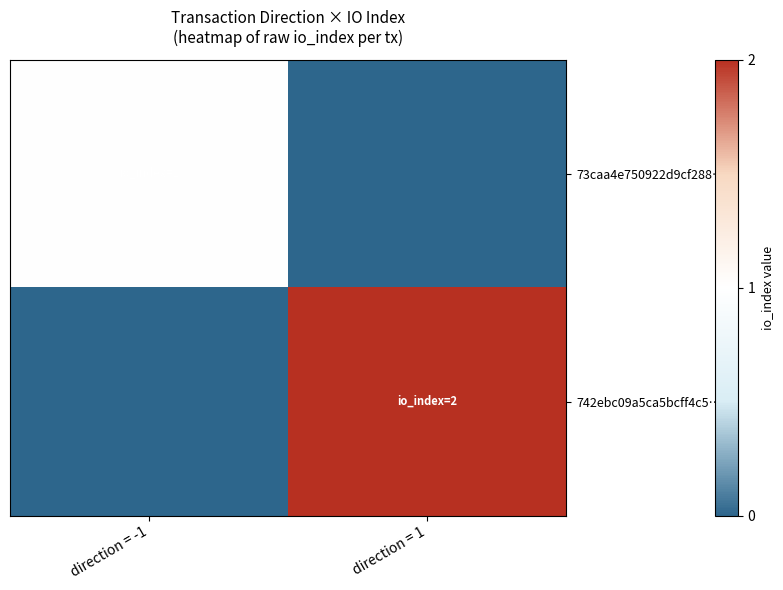

What is the total value across all series at direction = -1?

1